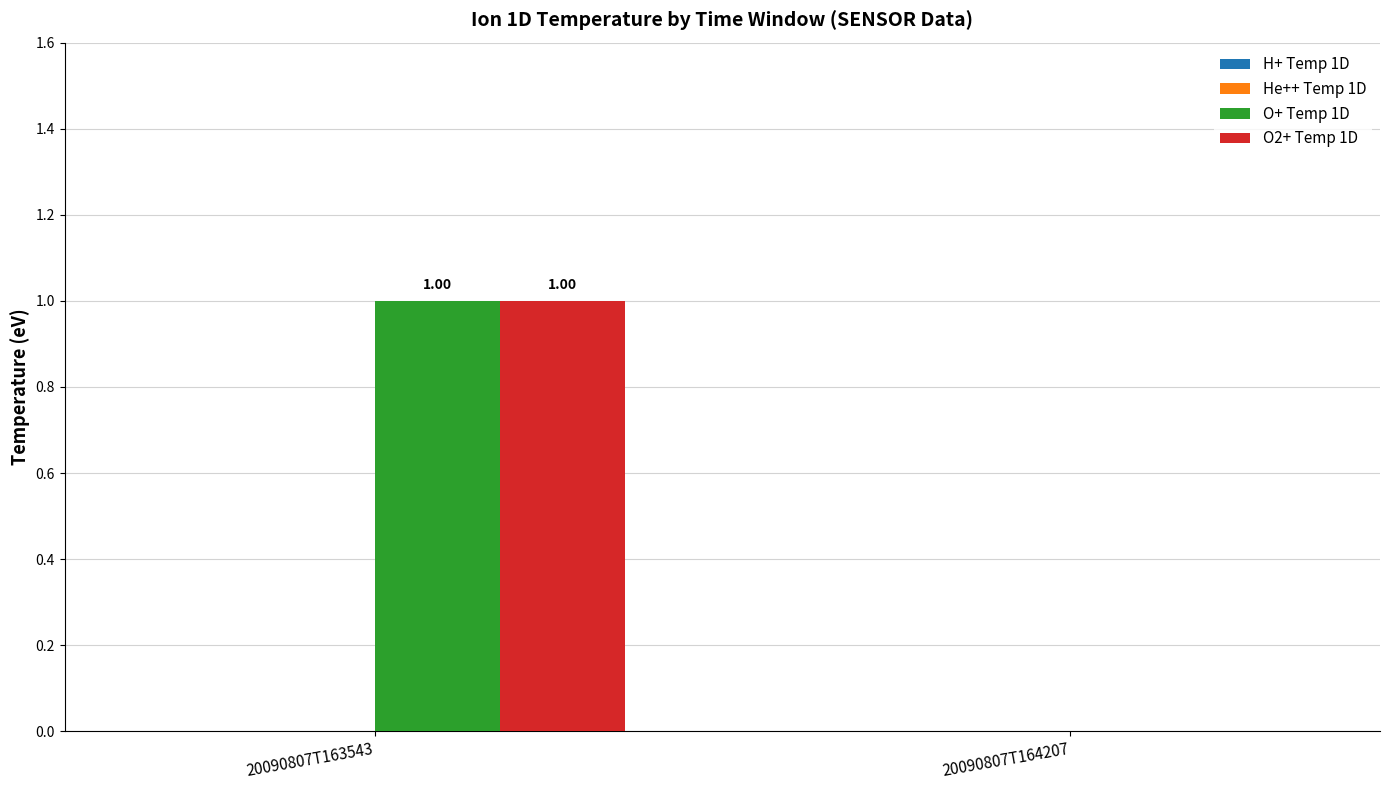

What is the sum of the O+ Temp 1D values at 20090807T164207 and 20090807T163543?

1